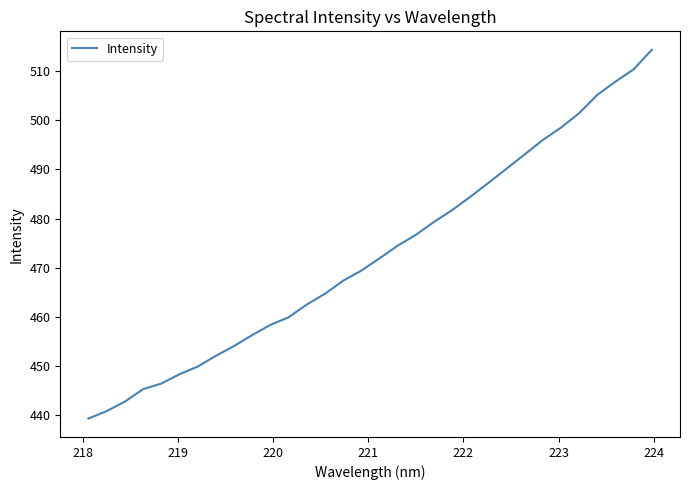

What is the difference between the maximum and minimum values?

75.1